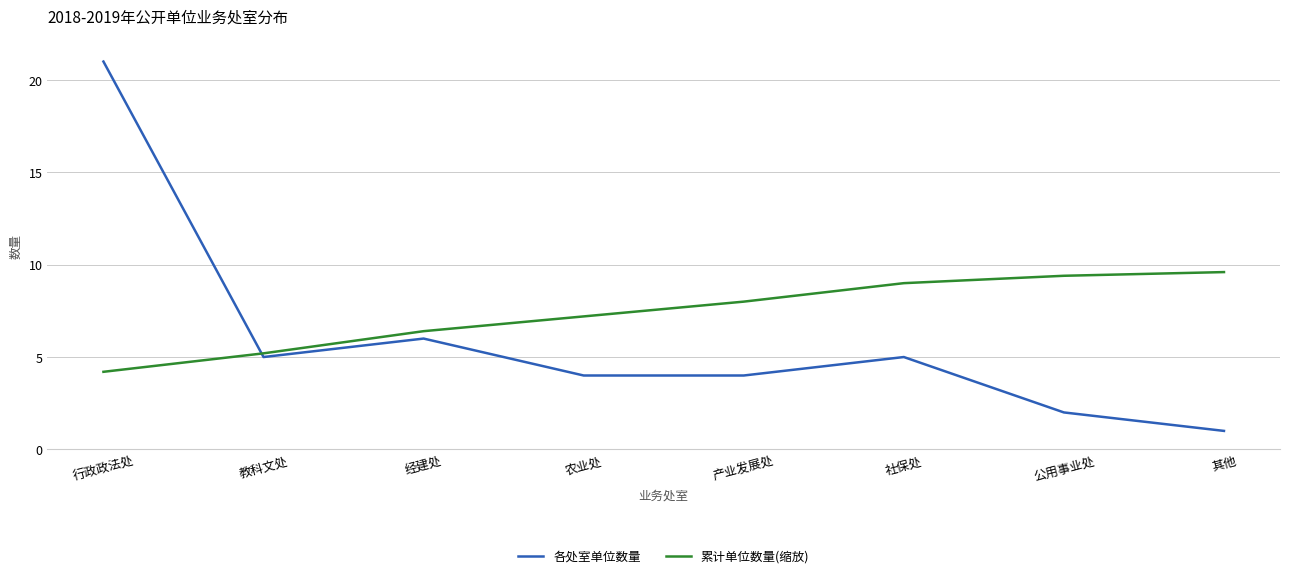

Where is the first local minimum for 各处室单位数量?

教科文处